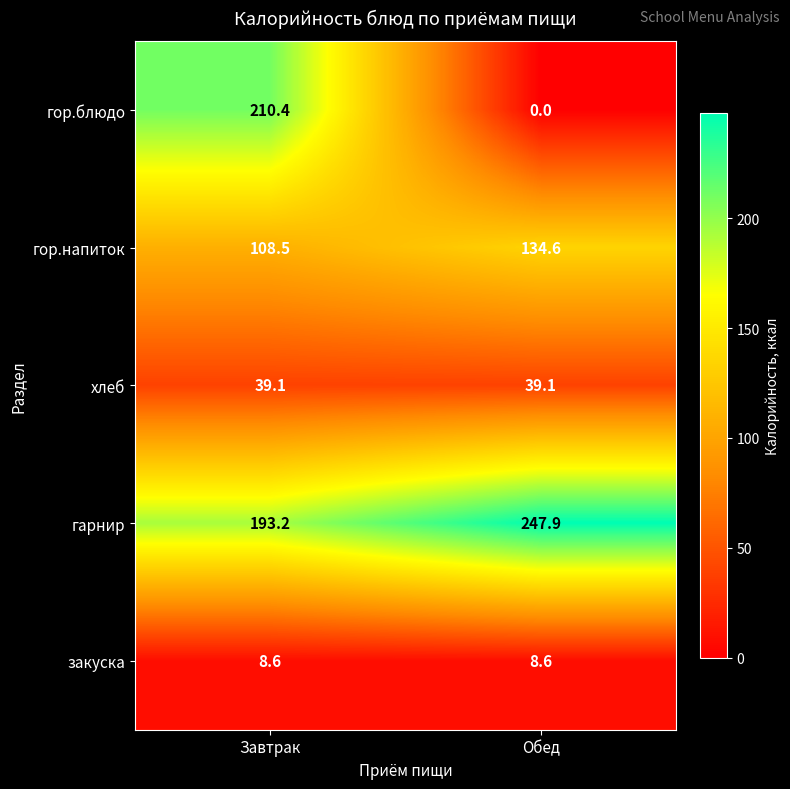

At how many categories does at least one series exceed 161?

2